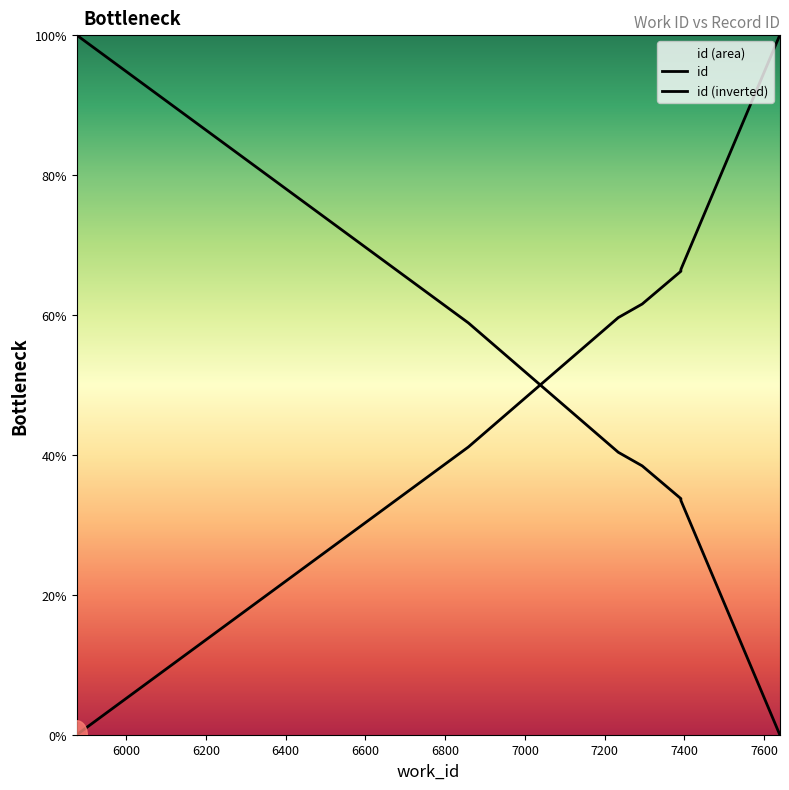

Count the number of data series in this chart.

2